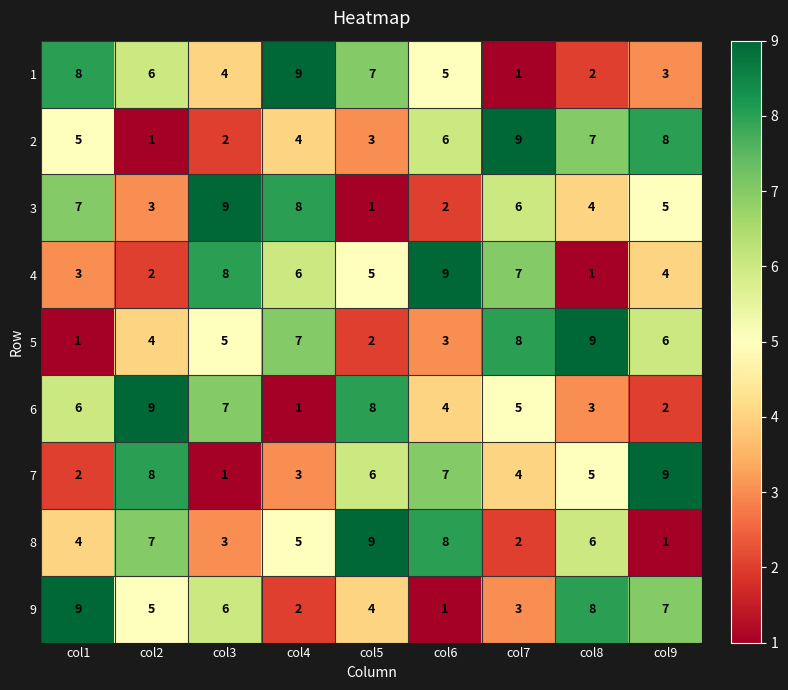

At which label is 4 closest to 5?

col5